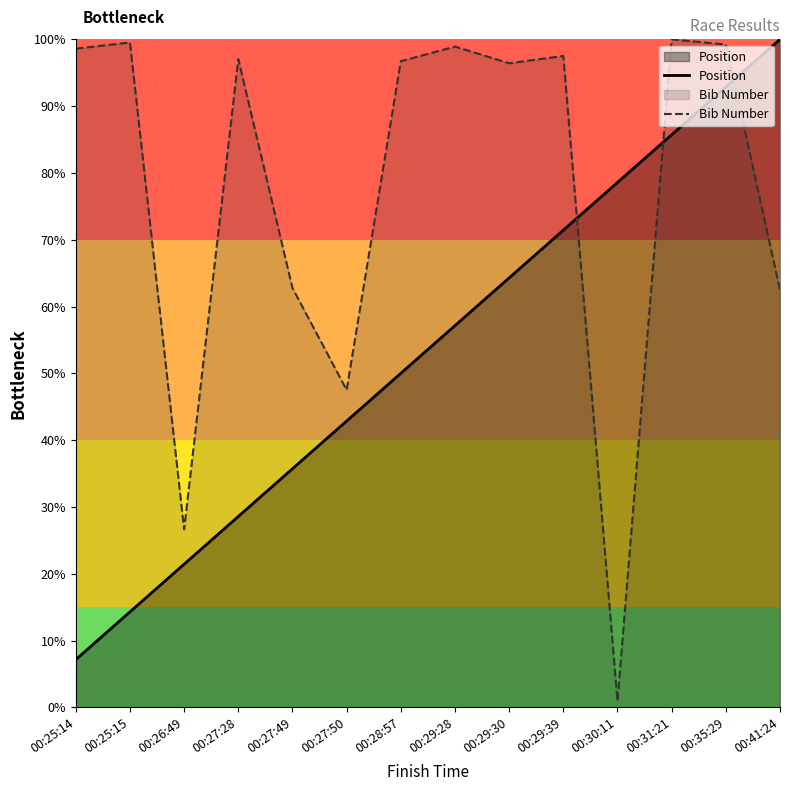

Where do Position and Bib Number first cross each other?

00:29:39 and 00:30:11